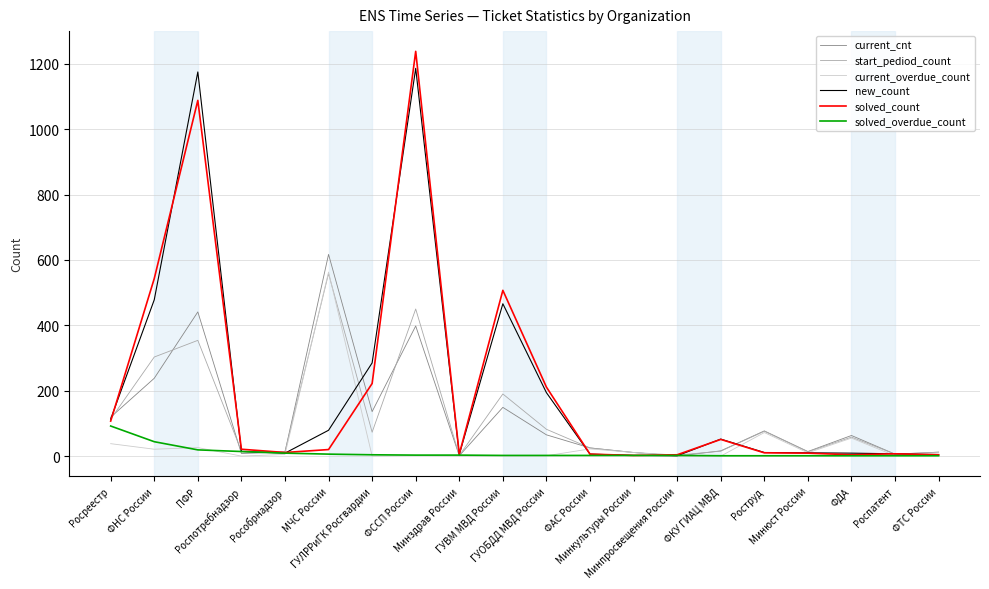

What is the maximum value for solved_count?

1238